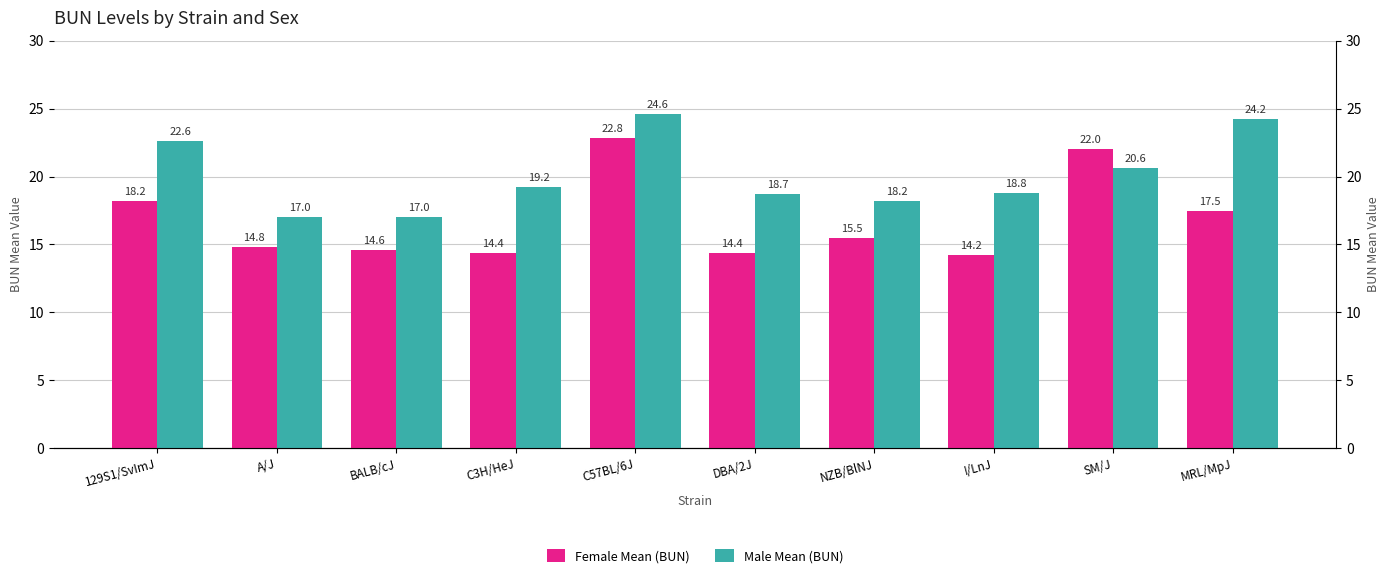

Which series changed the most between BALB/cJ and C57BL/6J?

Female Mean (BUN)